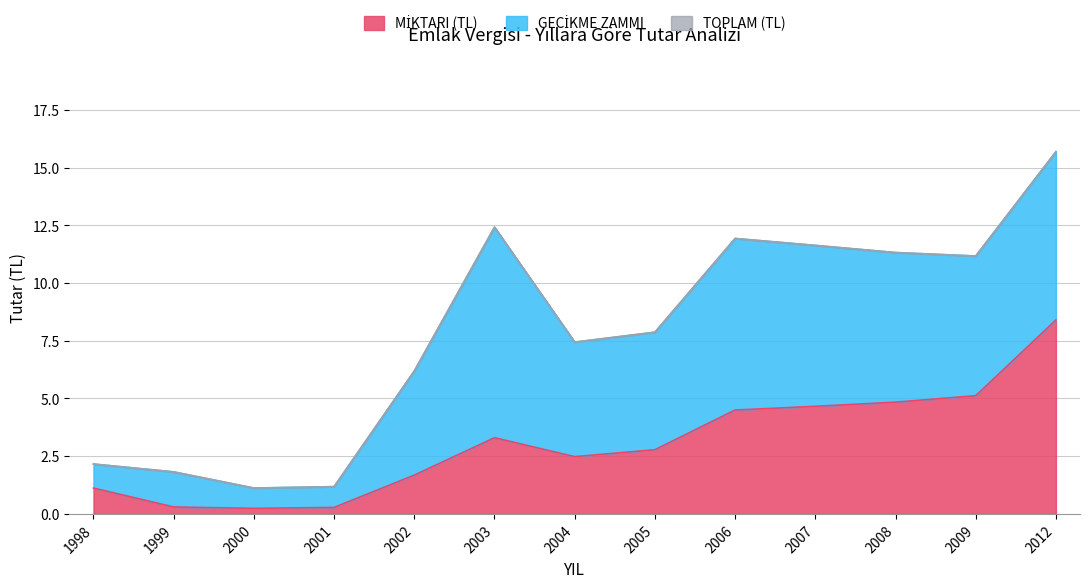

At which label does TOPLAM (TL) first exceed 7?

2003